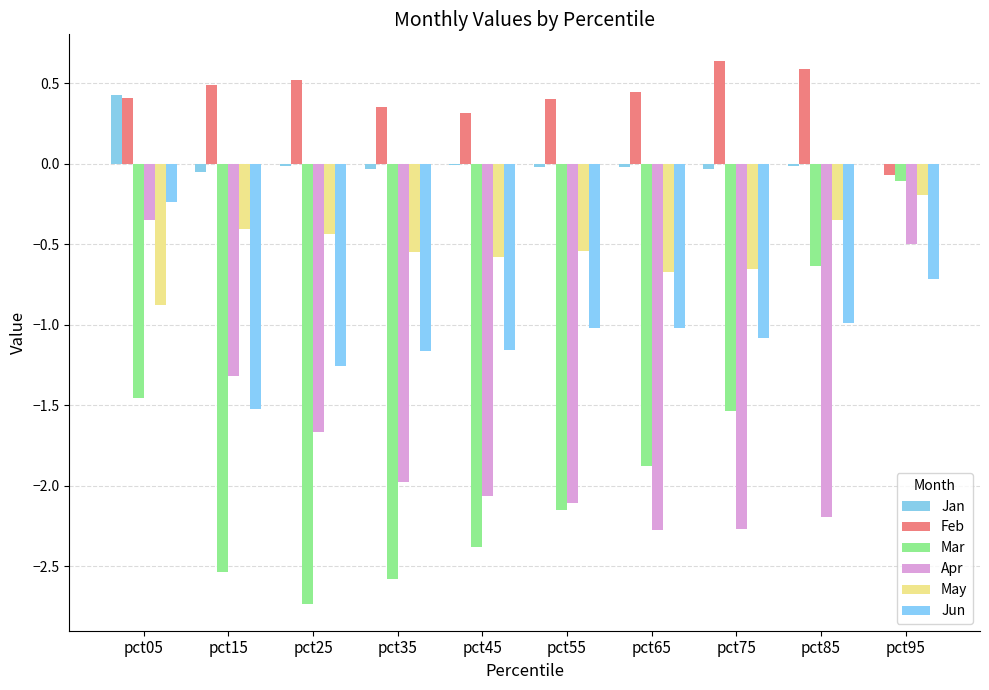

What is the total value across all series at pct65?

-5.4